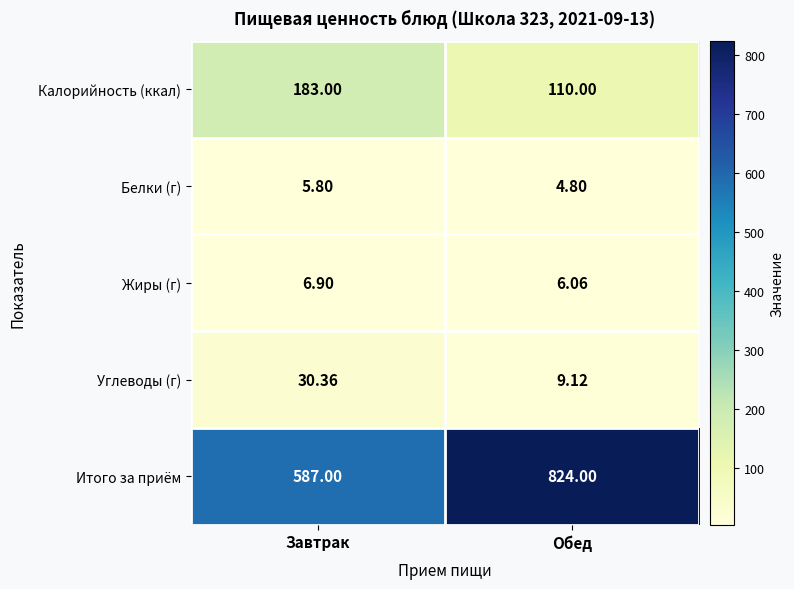

Which series has the widest spread of values?

Итого за приём